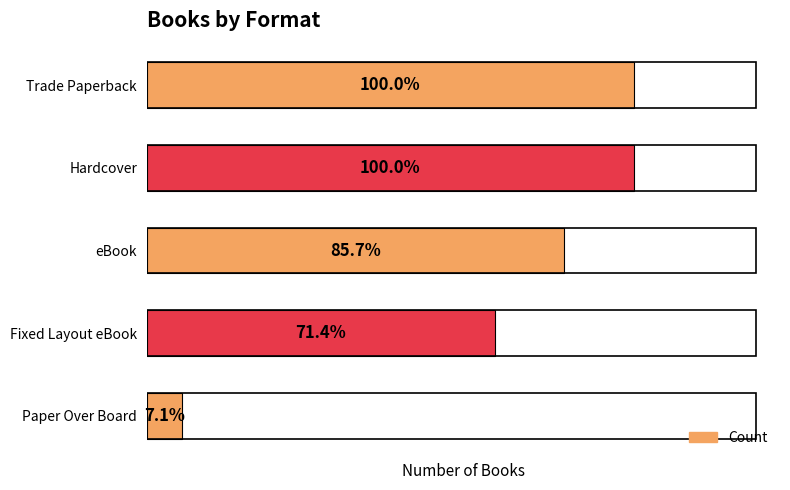

Does the chart contain any negative values?

No